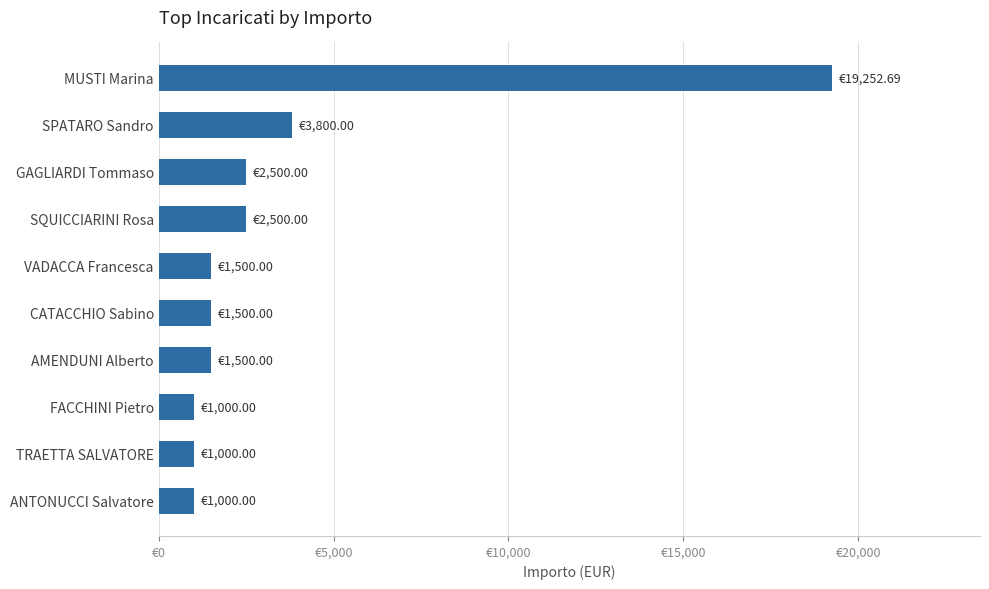

What is the maximum value shown in the chart?

19252.7